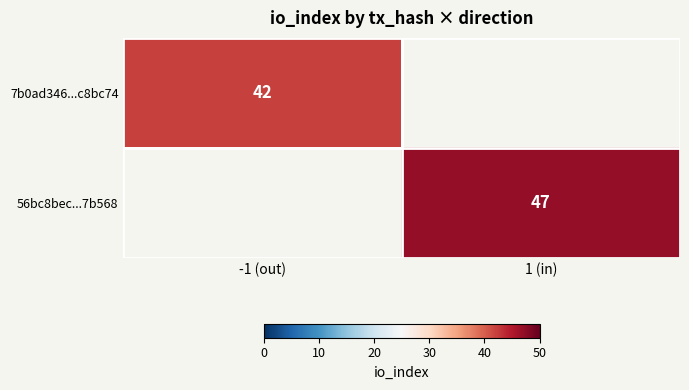

Which has a higher value, -1 (out) or 1 (in)?

1 (in)